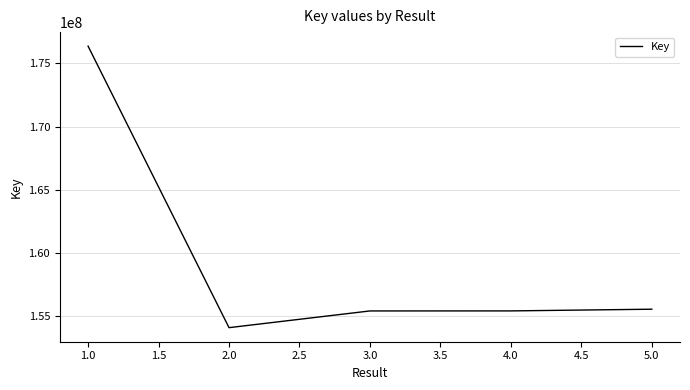

What is the sum of all values?

796780209